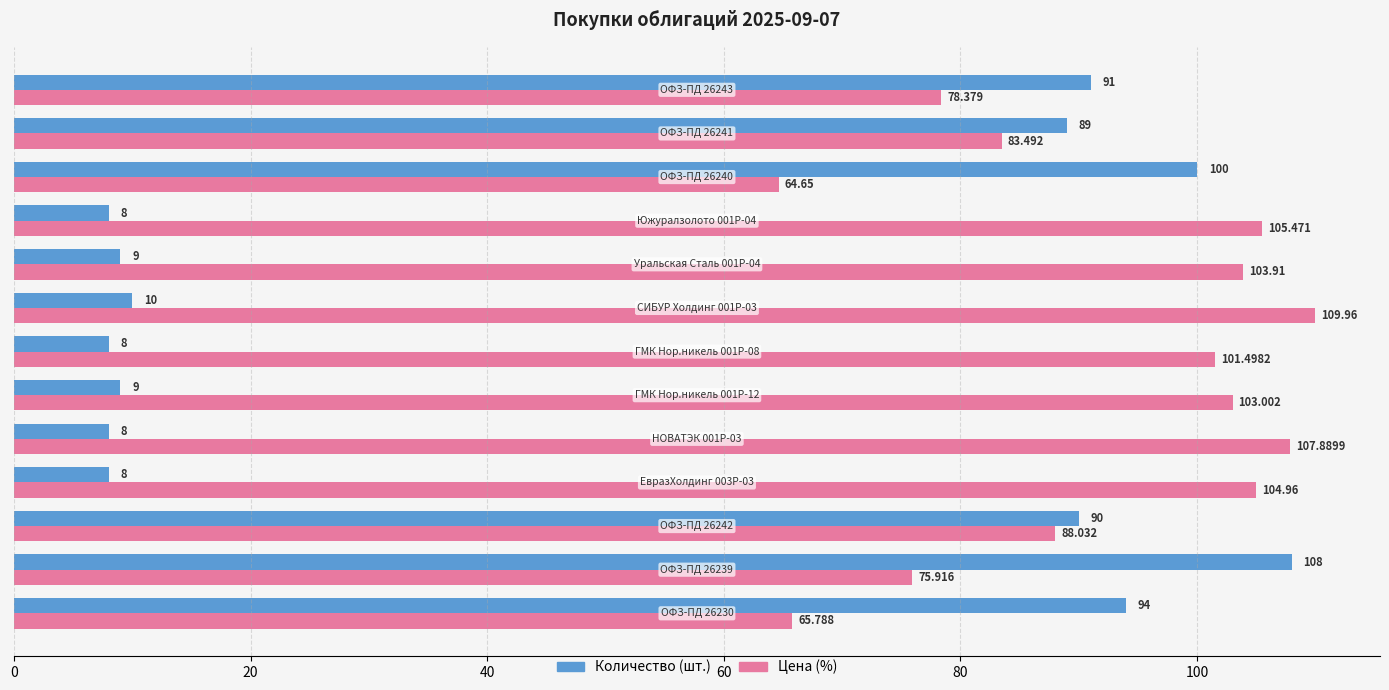

Count the number of categories in the chart.

13